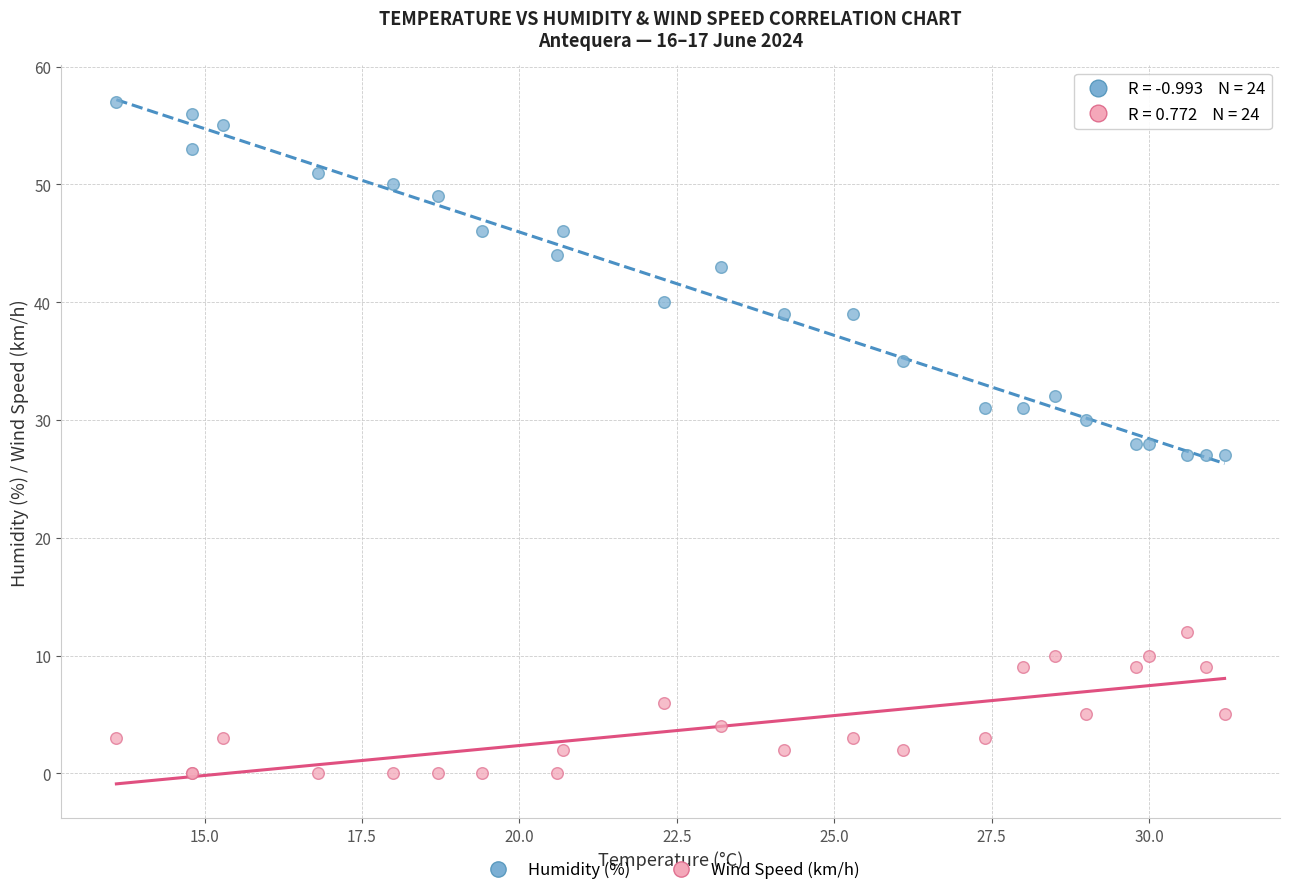

Which series has the widest spread of Y values?

Humidity (%)